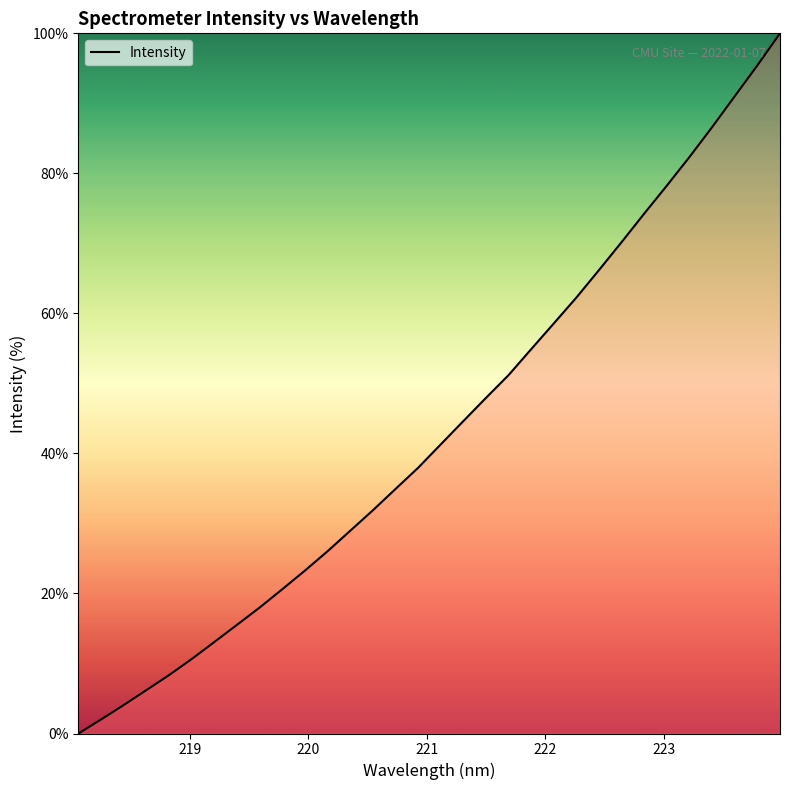

What is the greatest value displayed?

100.0